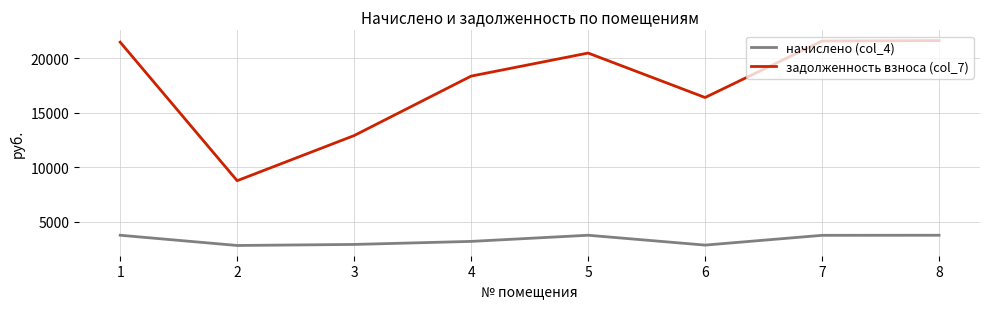

Is this an area chart (filled region under the line)?

No